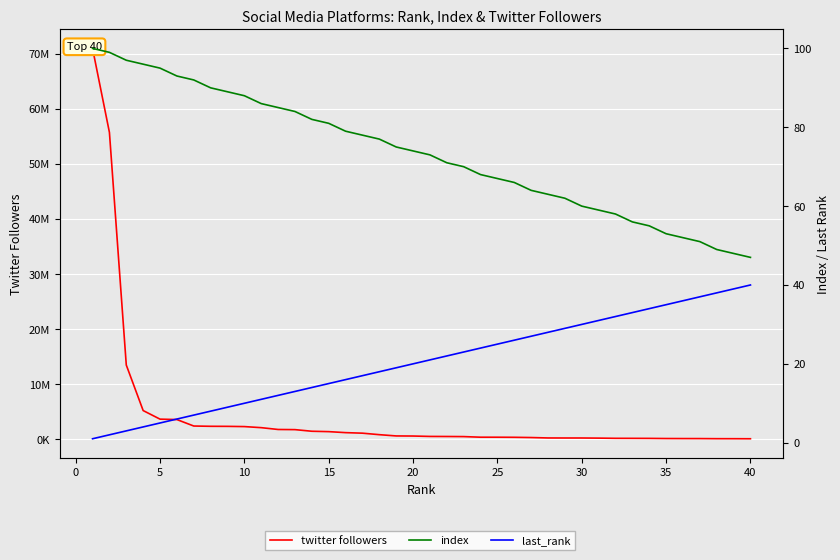

How many lines are shown in the chart?

3